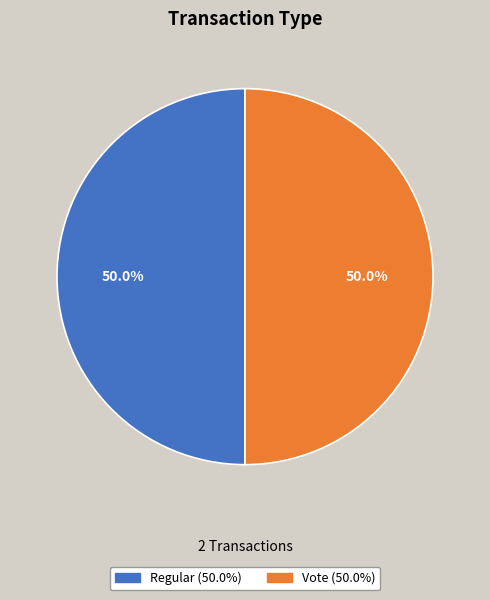

Count the number of slices in the pie.

2